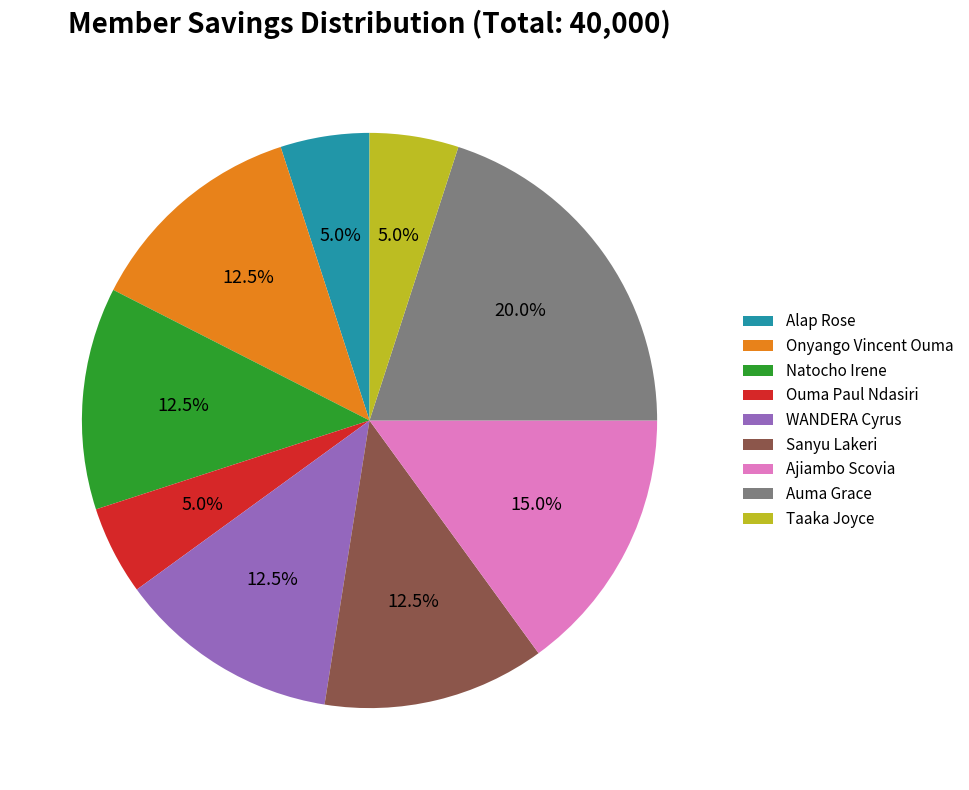

Count the number of slices in the pie.

9